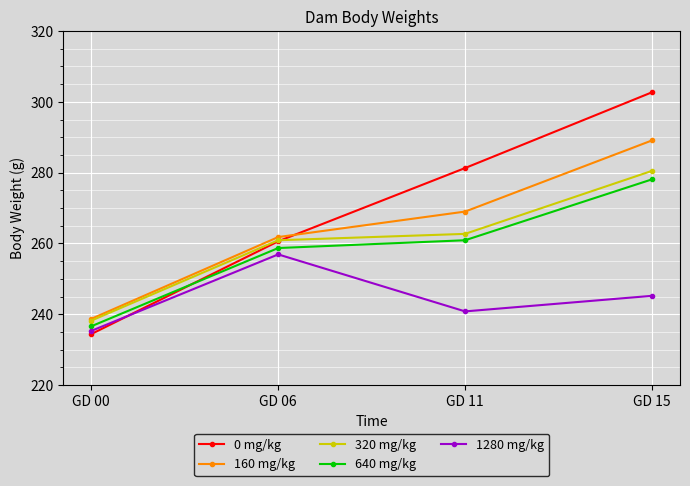

What is the total value across all series at GD 11?

1314.7